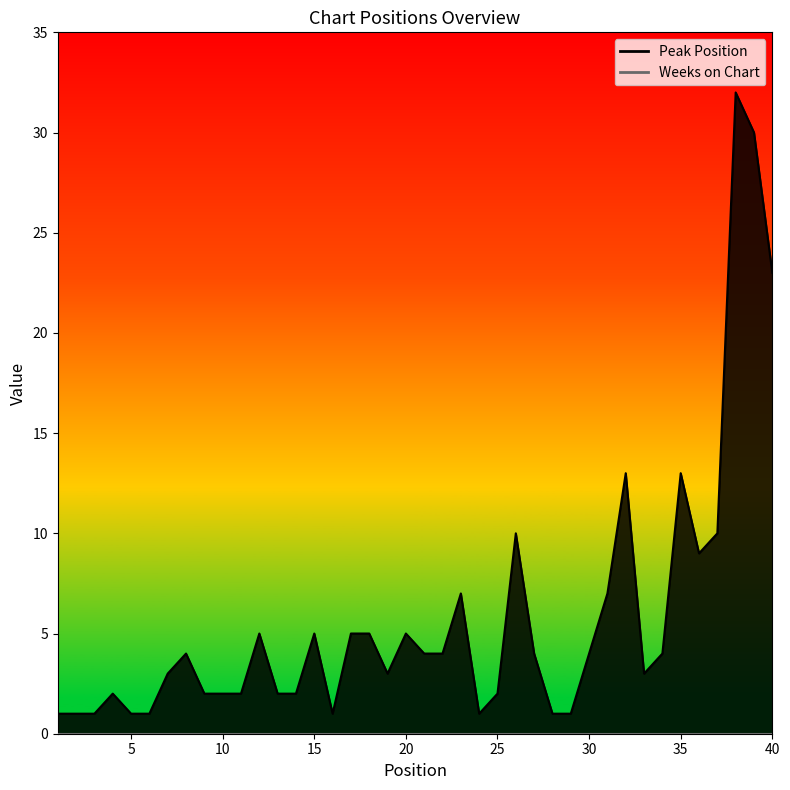

How many interior local peaks (higher than both neighbors) does the data have?

10